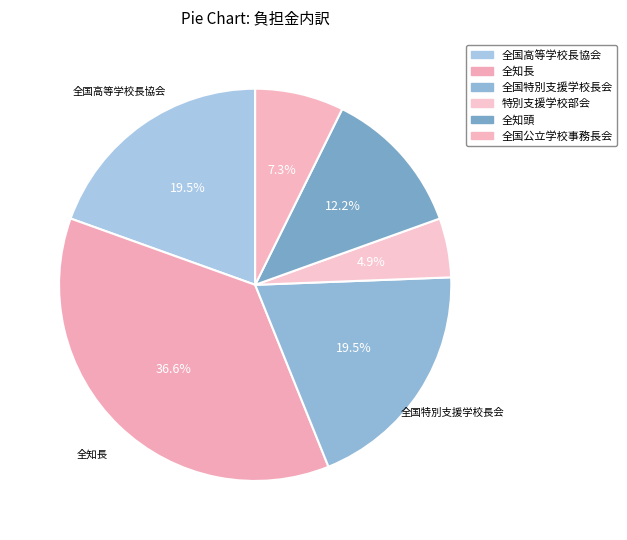

How many slices are in this pie chart?

6